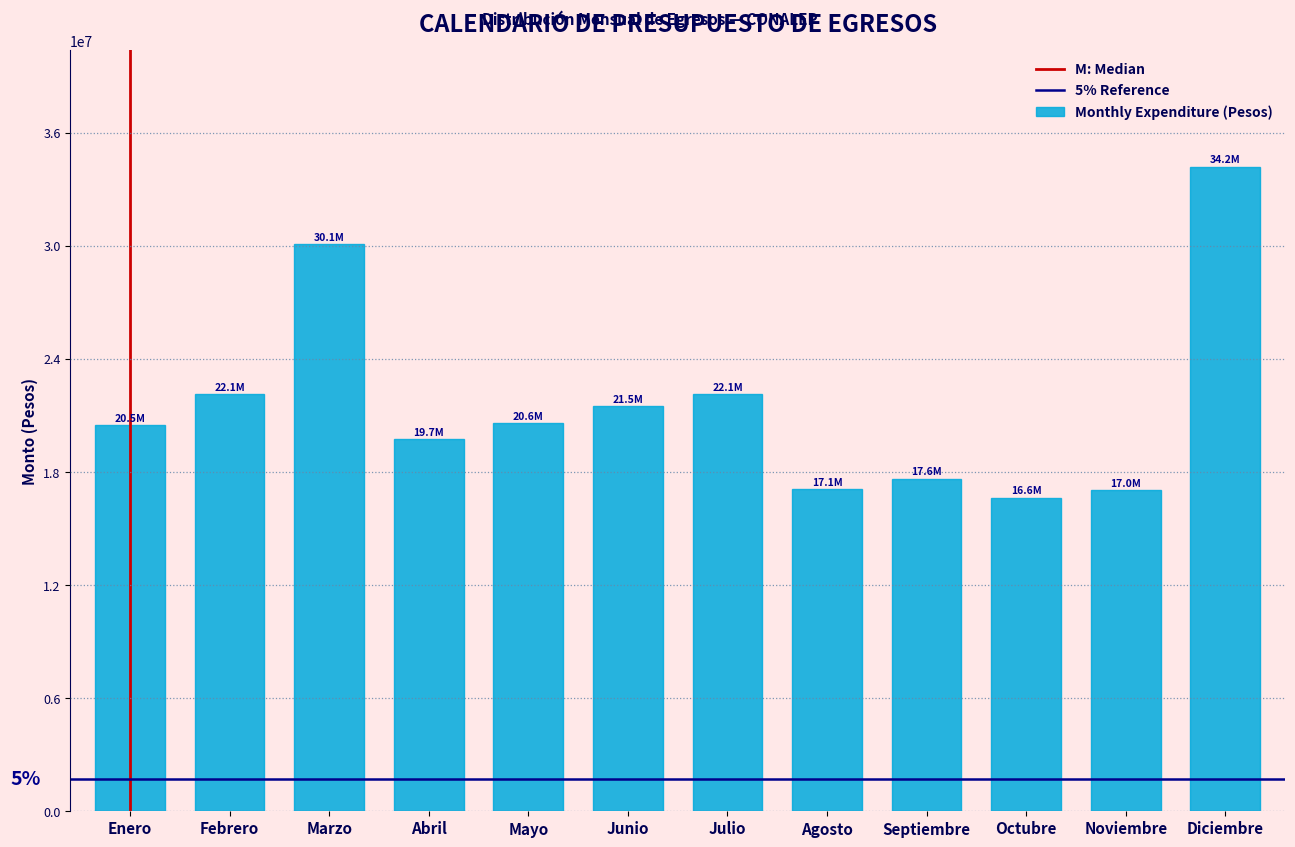

What is the sum of all values?

259218648.0